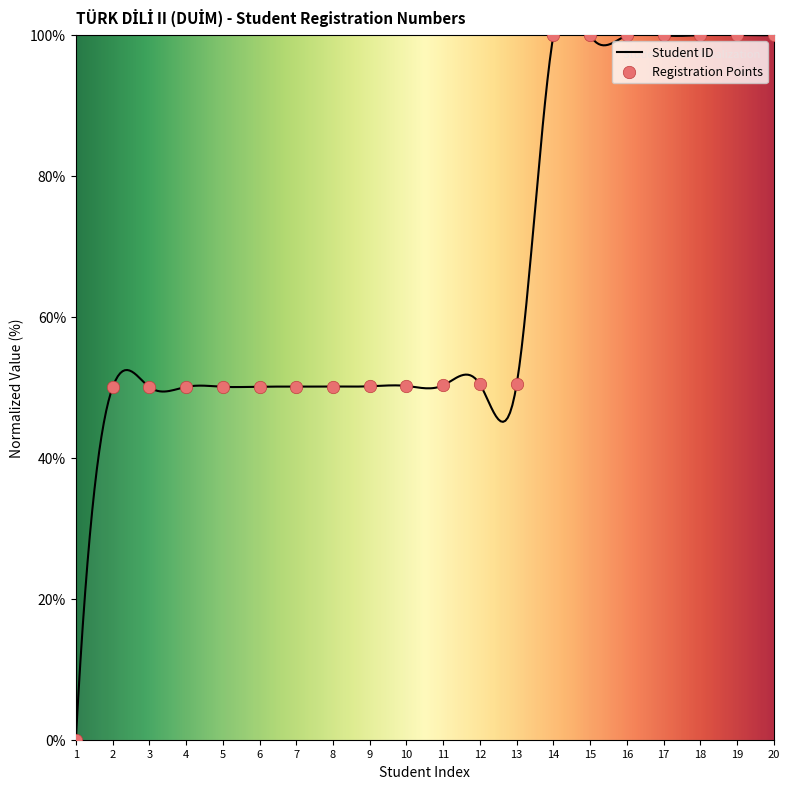

Approximately how many times larger is the value at 14 compared to 9?

2.0